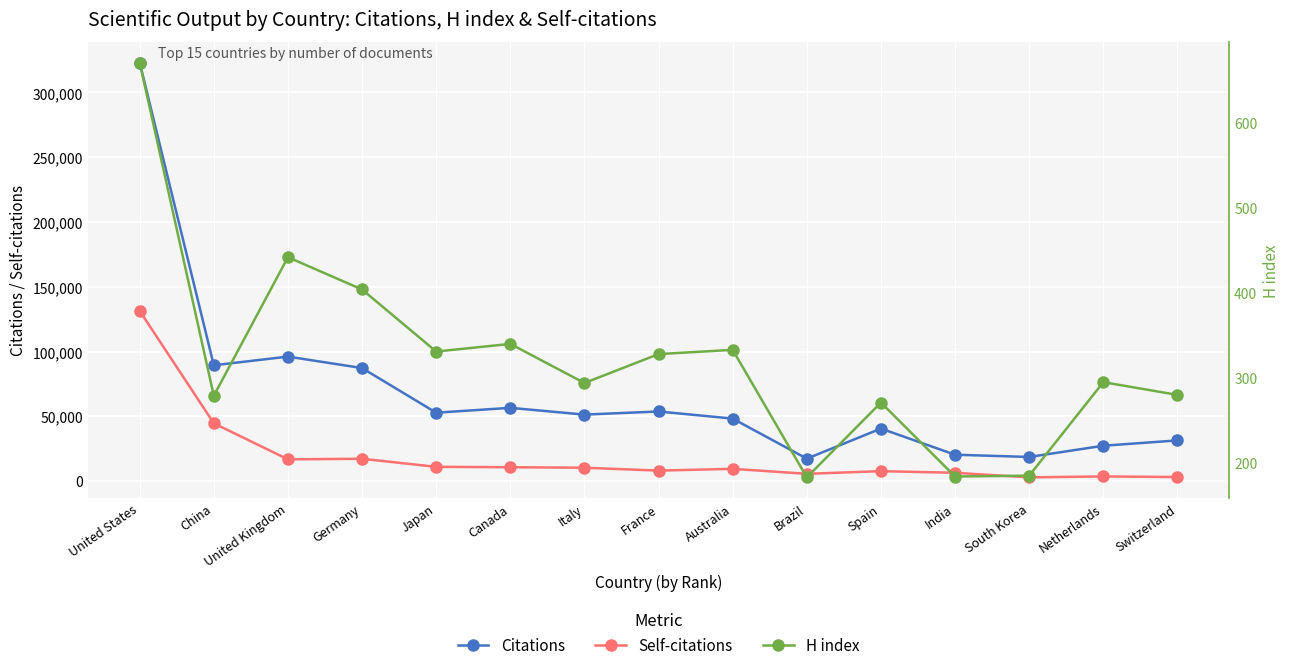

True or false: Self-citations and H index cross at least once.

False